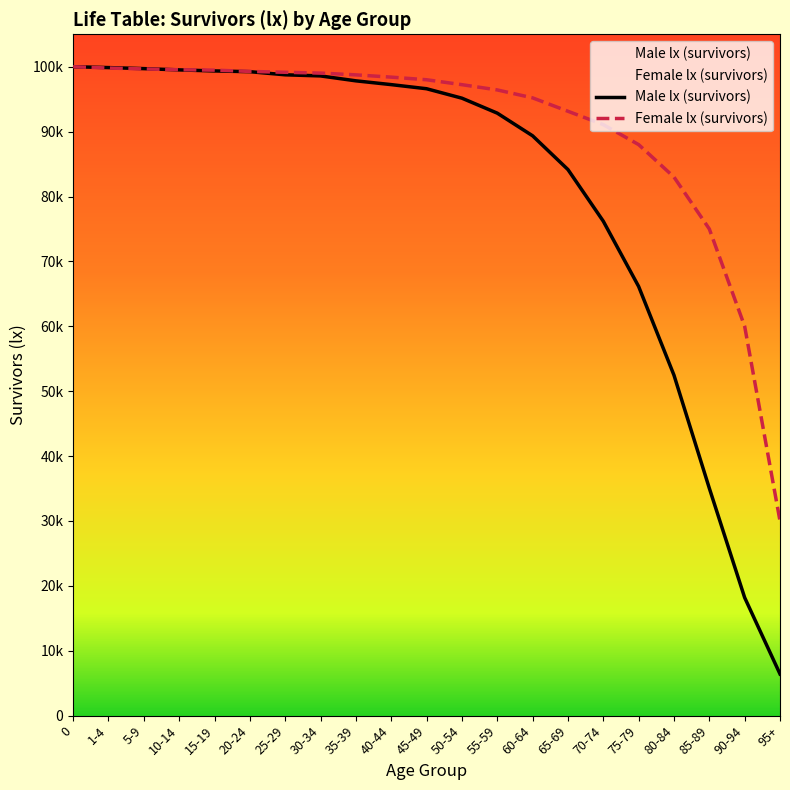

At 80-84, list the series in order from largest to smallest.

Female lx (survivors), Male lx (survivors)